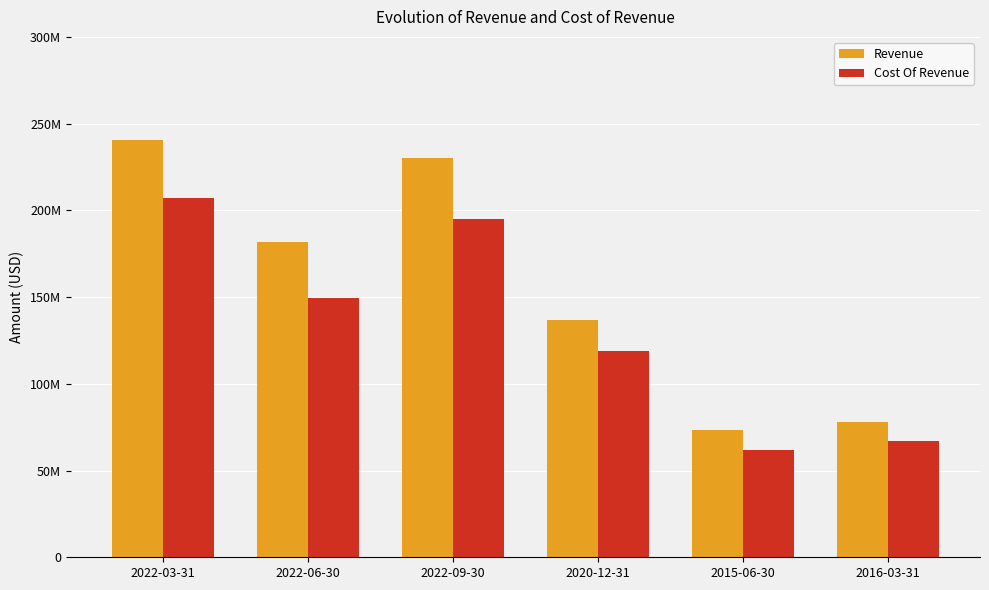

Are the bars grouped side by side (vs. stacked)?

Yes